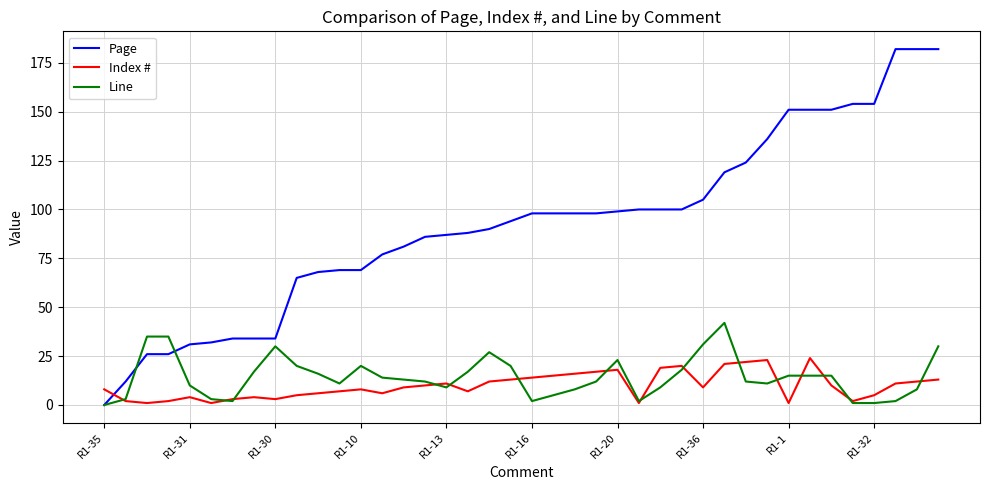

Rank the series by their maximum value, from lowest to highest.

Index #, Line, Page